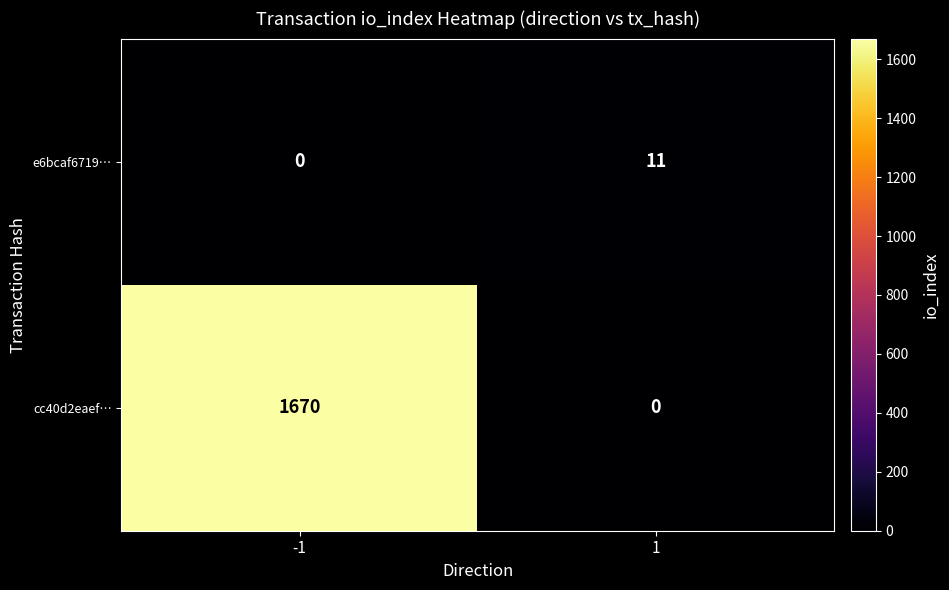

At how many categories does at least one series exceed 813?

1